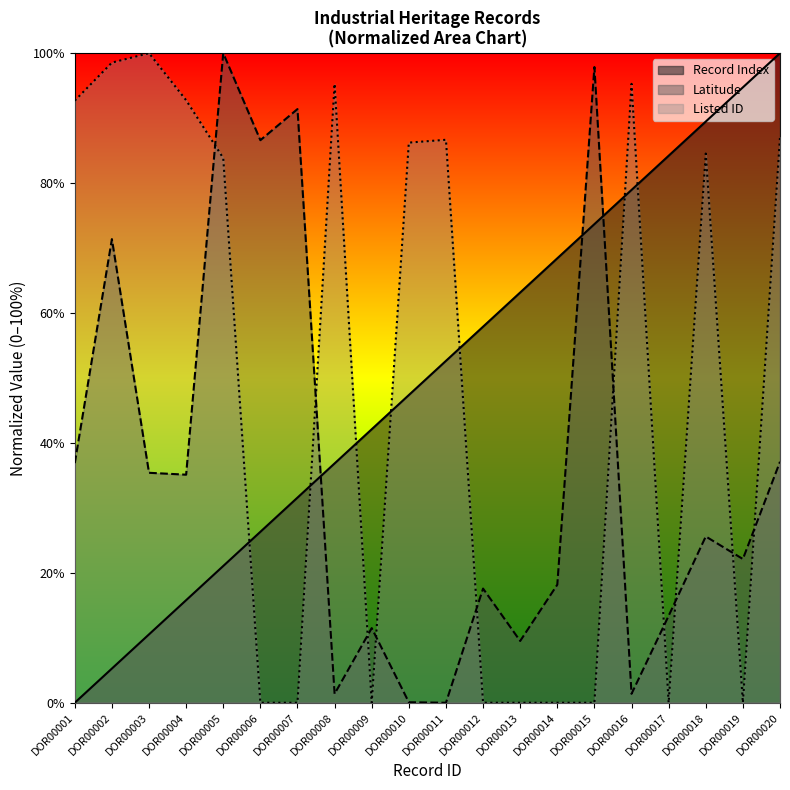

After their last crossing, which series has the higher values: Listed ID or Record Index?

Record Index